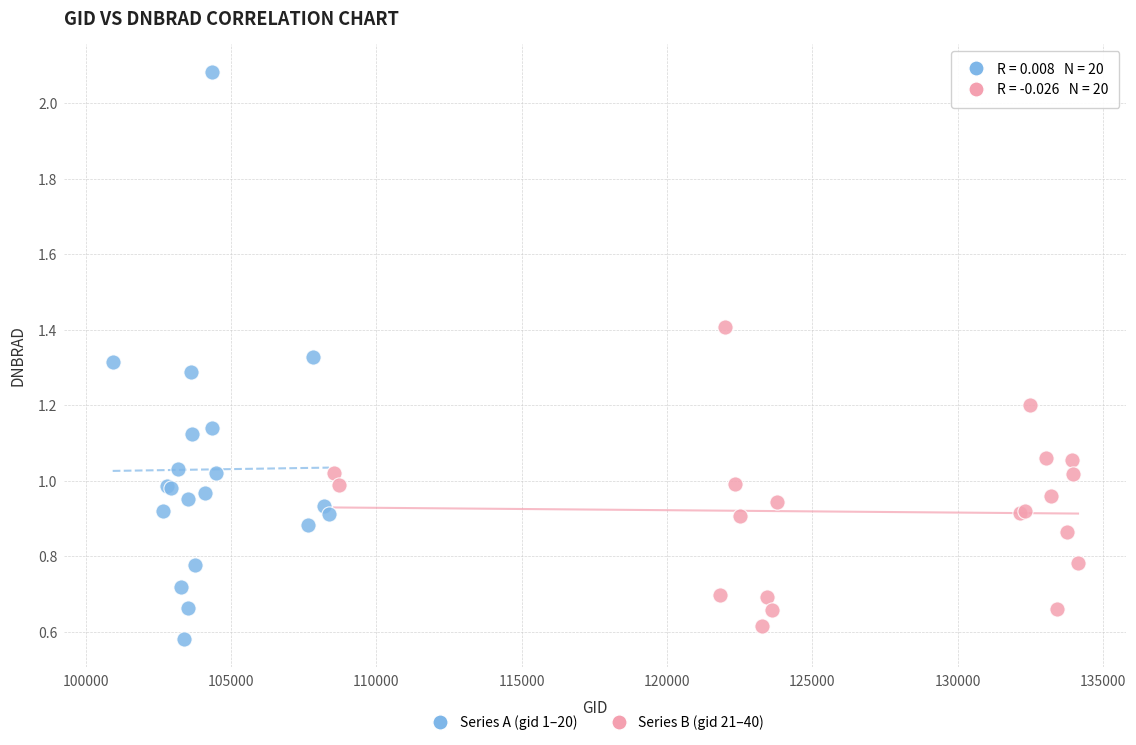

Which series has the largest Y range (max minus min)?

Series A (gid 1–20)